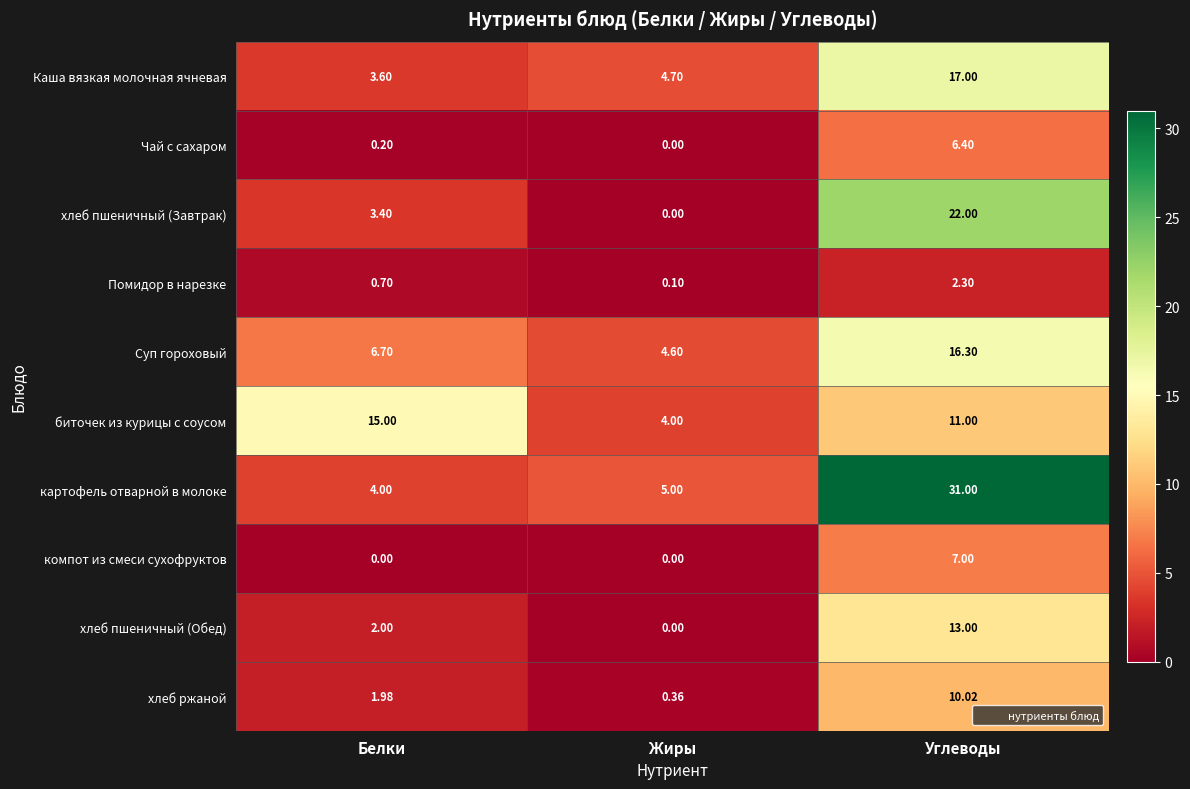

Where is хлеб ржаной nearest to the value 5?

Белки